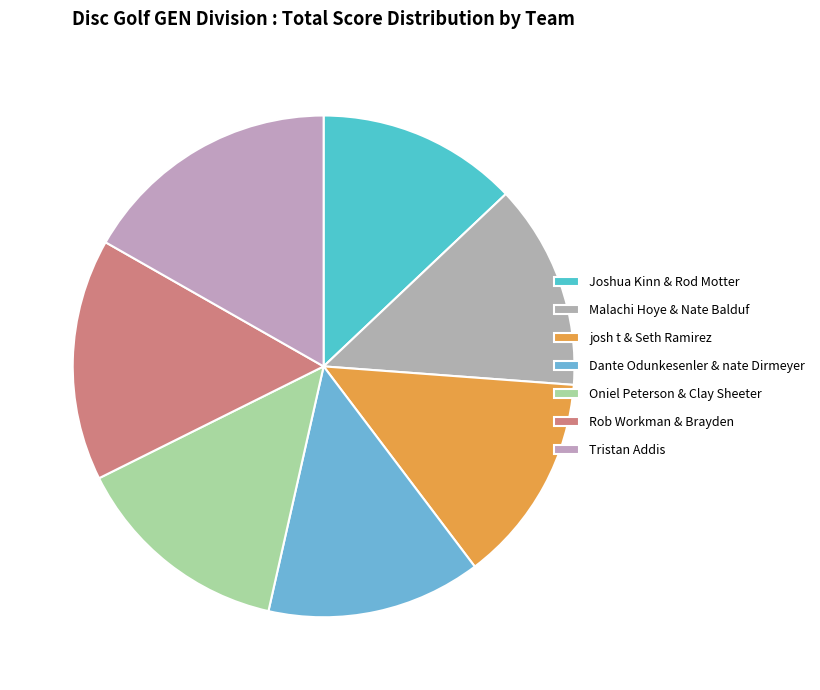

Count the number of slices in the pie.

7